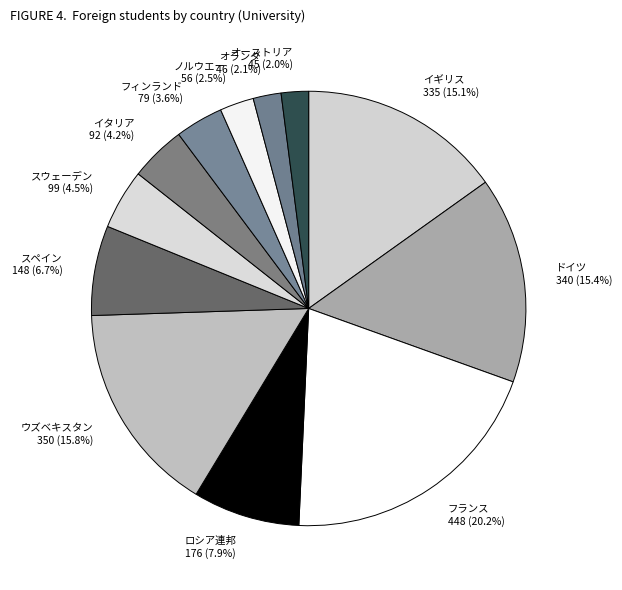

Is there a majority slice in this chart?

No